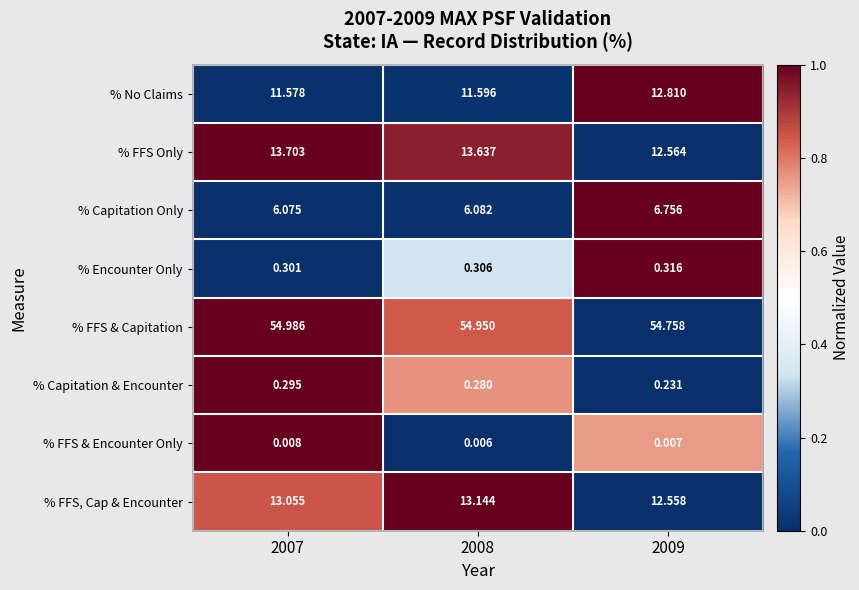

Which series has the largest total across all categories?

% FFS & Capitation